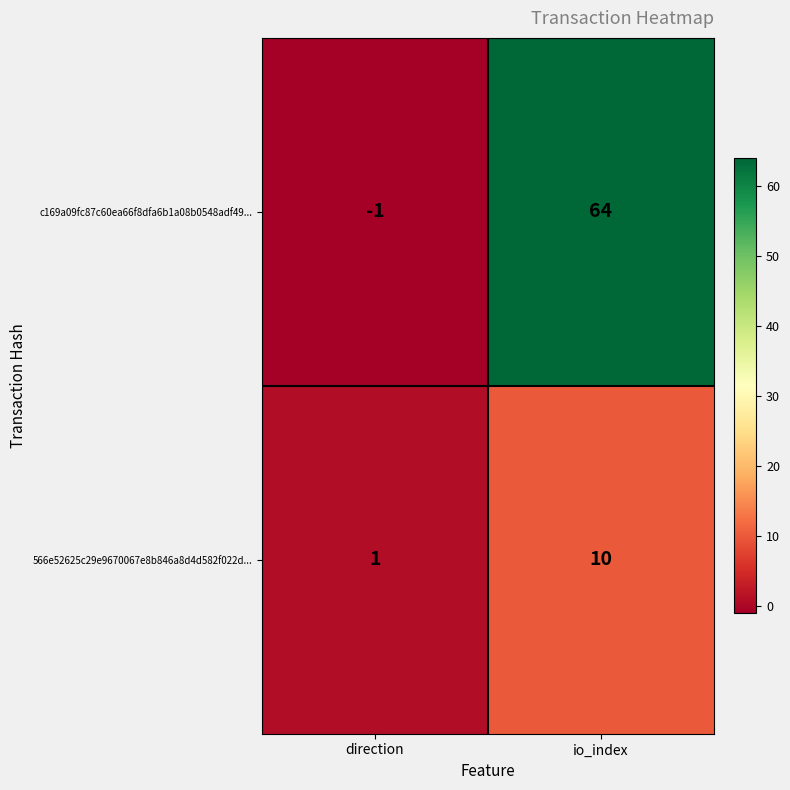

Where is 566e52625c29e9670067e8b846a8d4d582f022d... nearest to the value 5?

direction